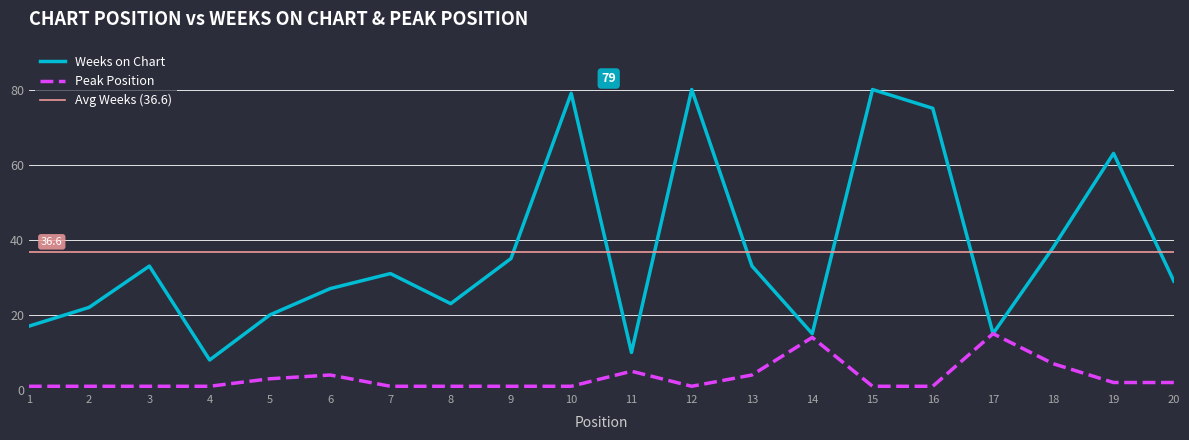

Which category has the lowest value in the Weeks on Chart series?

4